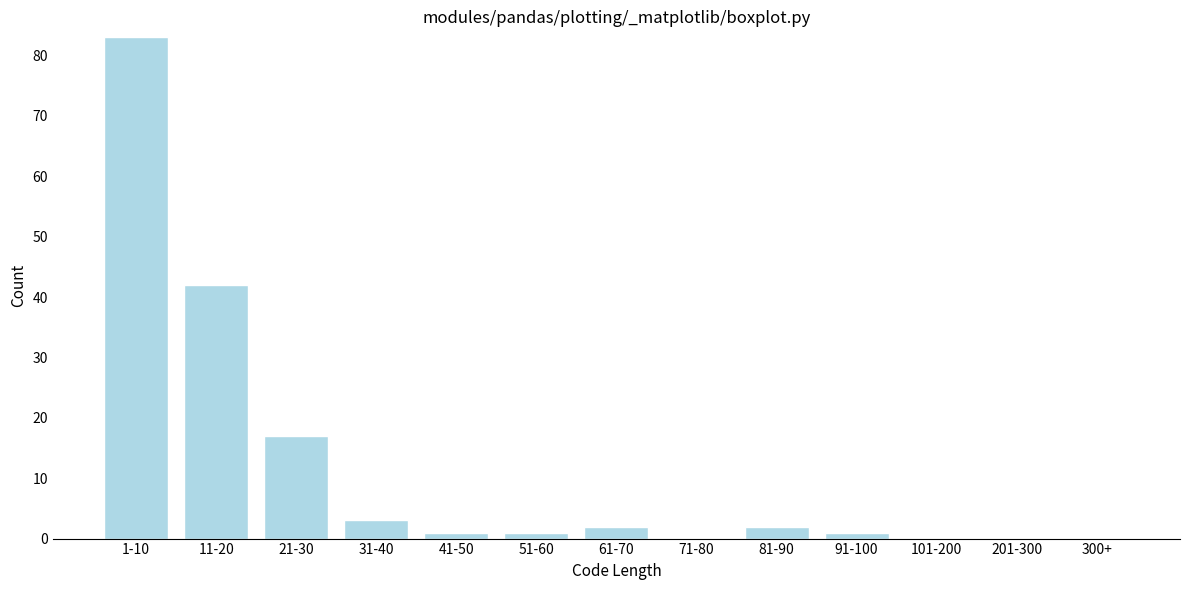

Reading left to right, transcribe all the data shown in this chart.

1-10=83	11-20=42	21-30=17	31-40=3	41-50=1	51-60=1	61-70=2	71-80=0	81-90=2	91-100=1	101-200=0	201-300=0	300+=0